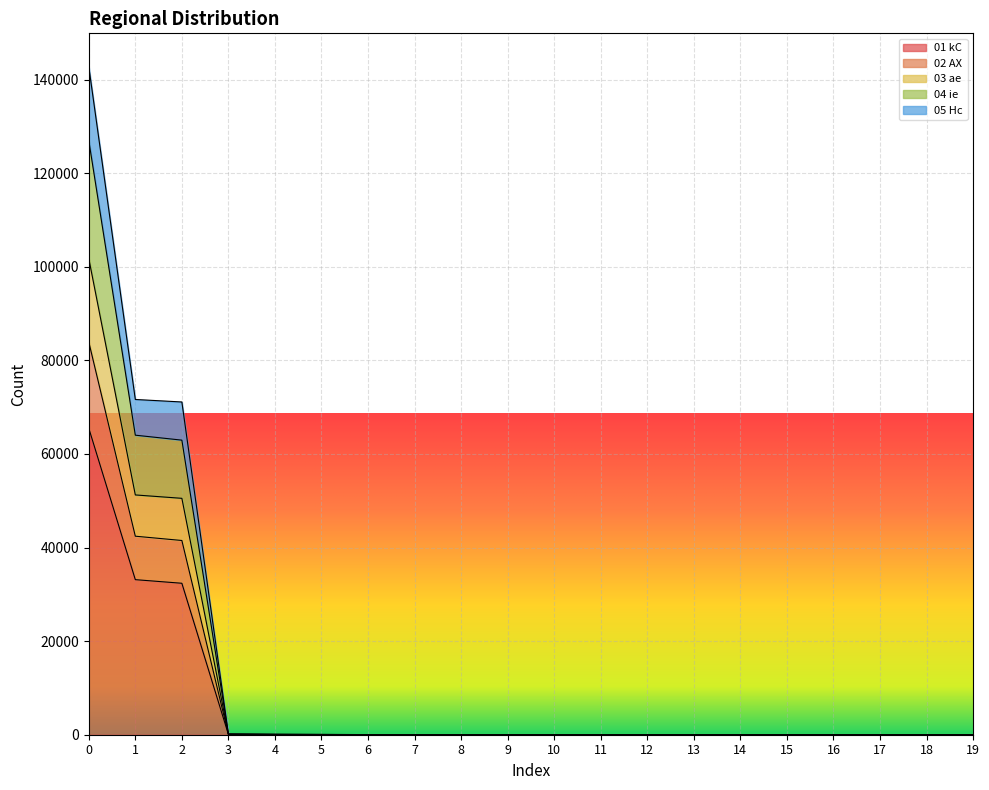

Does the chart display data point markers on the line(s)?

No